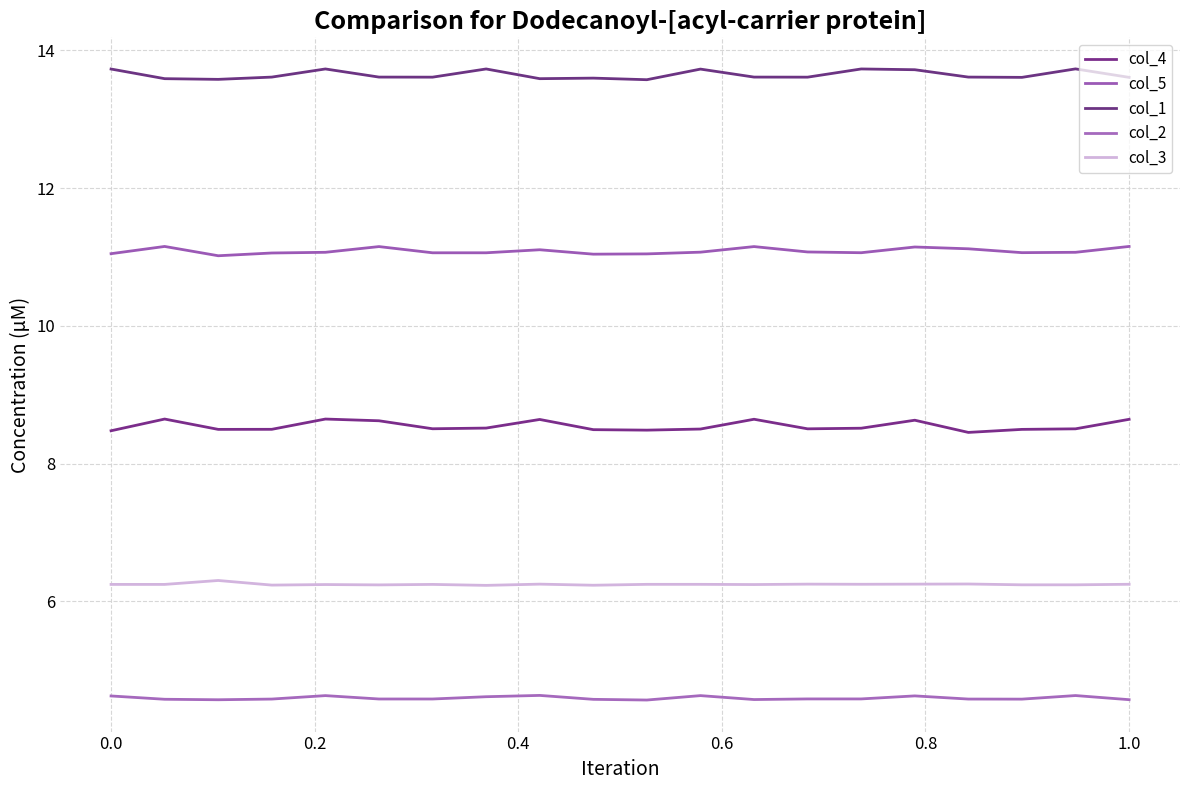

True or false: col_4 has more than 2 points higher than both neighbors.

True